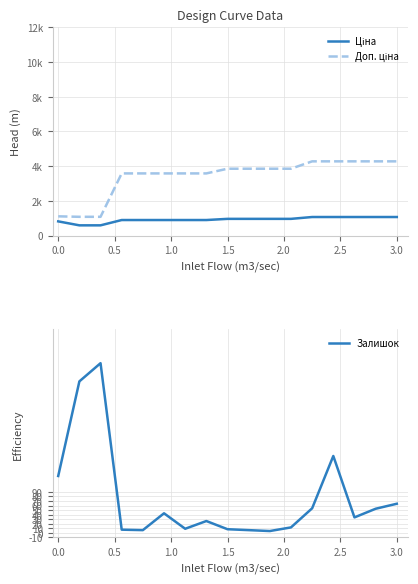

True or false: Доп. ціна has more than 1 points higher than both neighbors.

False